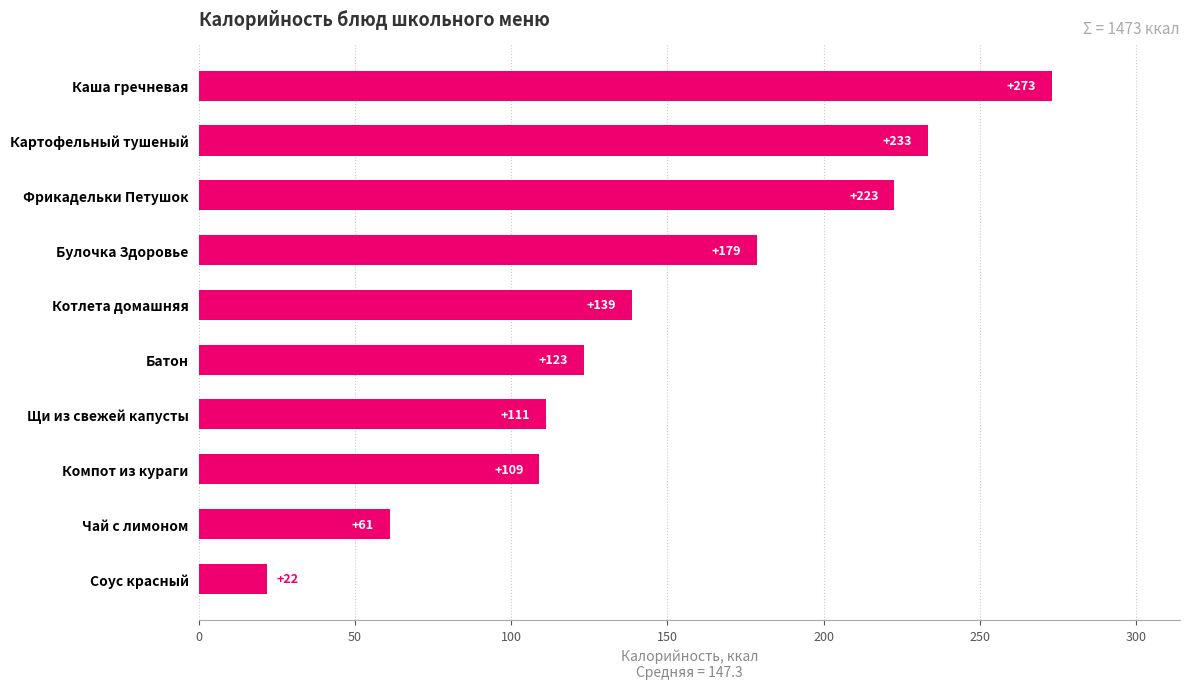

Read the value at Булочка Здоровье.

178.7